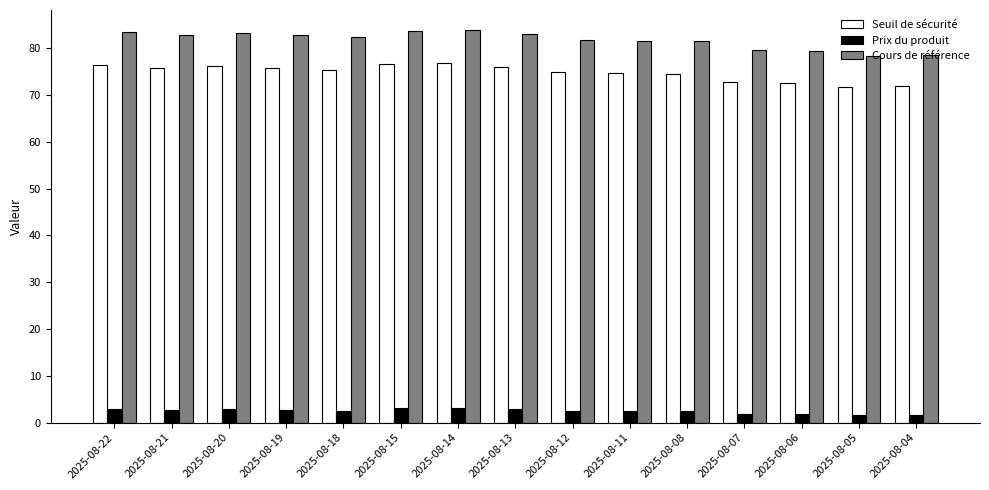

The value of Seuil de sécurité at 2025-08-07 is 72.7. True or false?

True